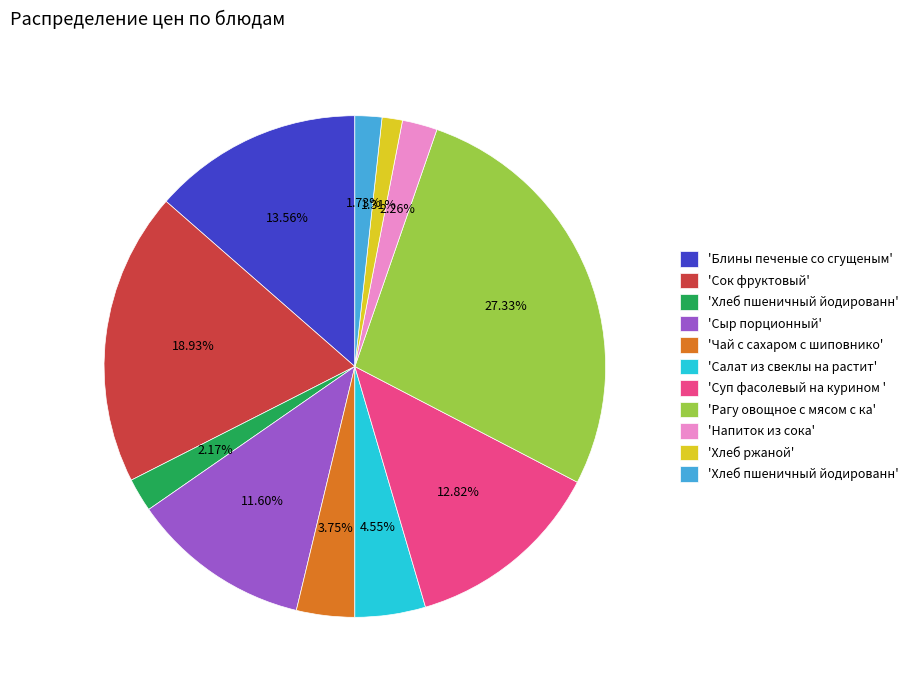

Is there any slice that represents more than half of the pie?

No